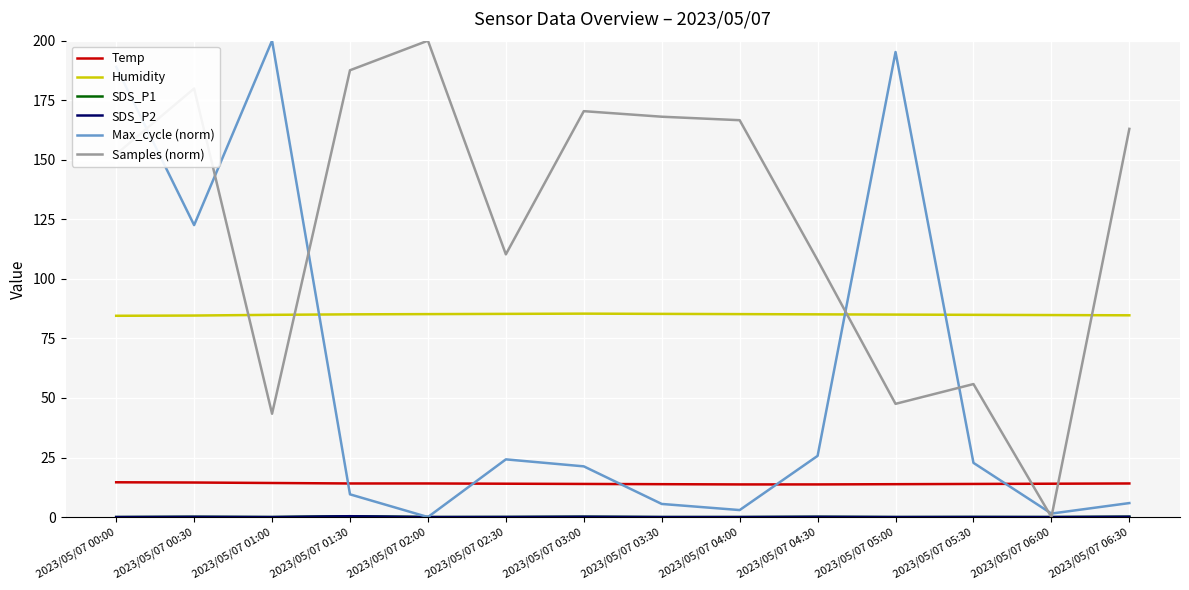

True or false: SDS_P1 and Samples (norm) intersect in this chart.

False